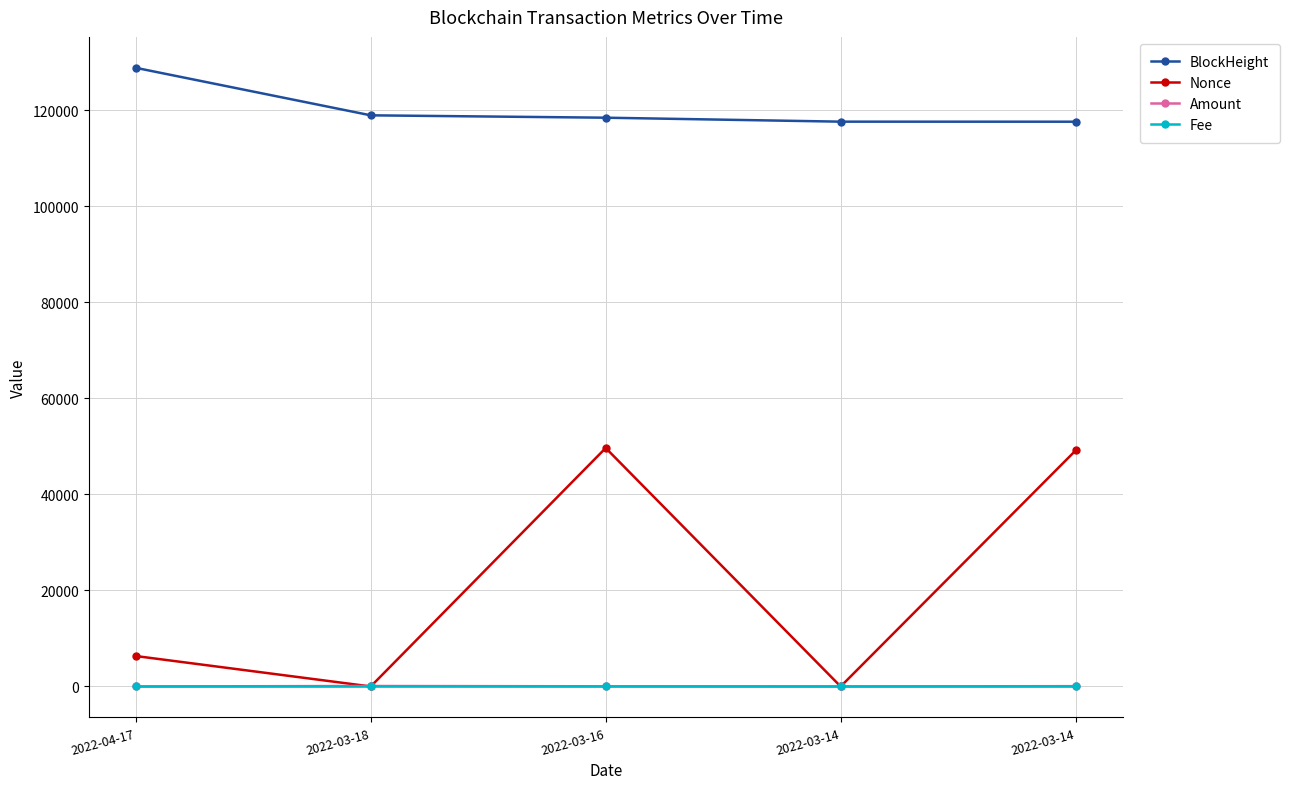

What are all the series names shown in the legend?

BlockHeight, Nonce, Amount, Fee